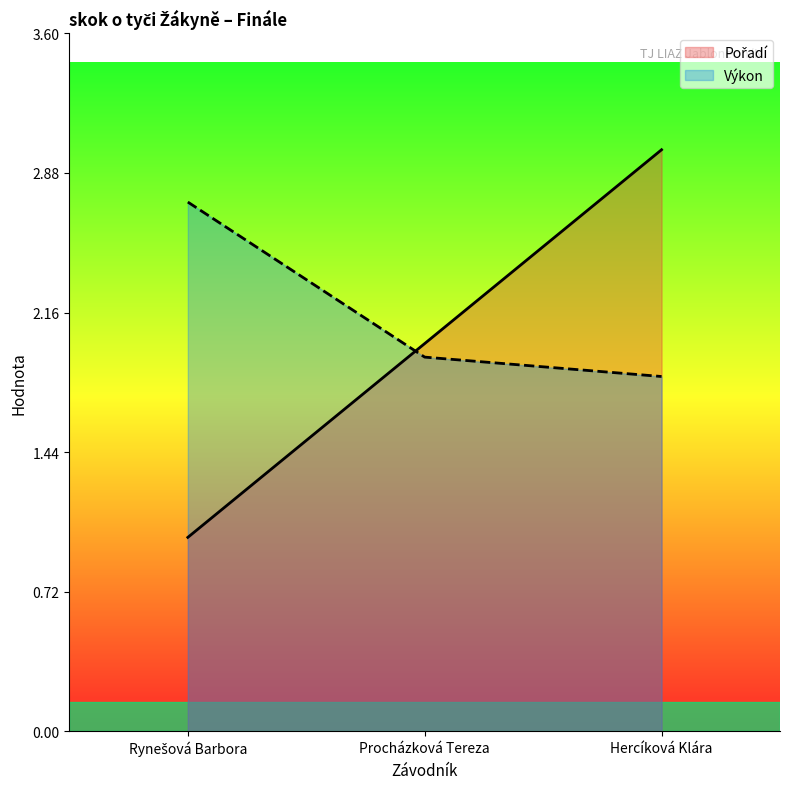

At which category is the sum across all series the highest?

Hercíková Klára